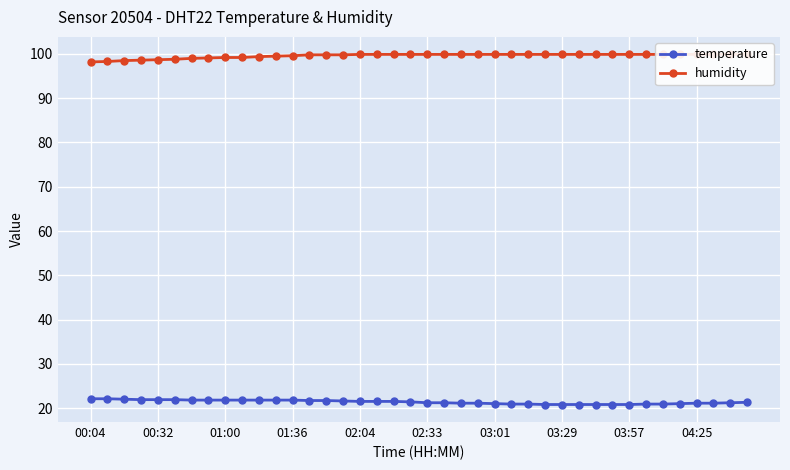

True or false: humidity and temperature intersect in this chart.

False